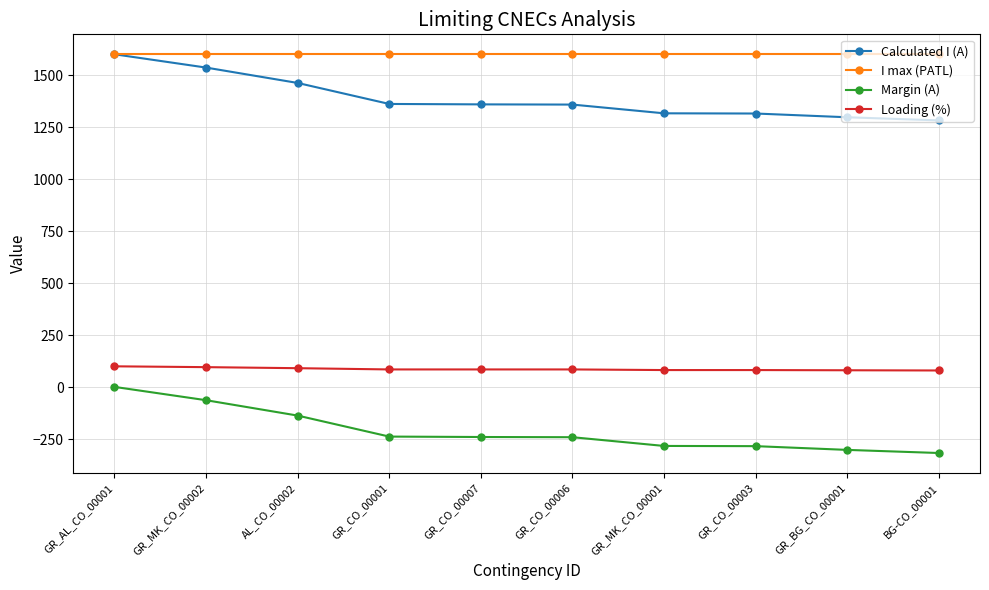

The Margin (A) series shows -238 at GR_CO_00001. True or false?

True